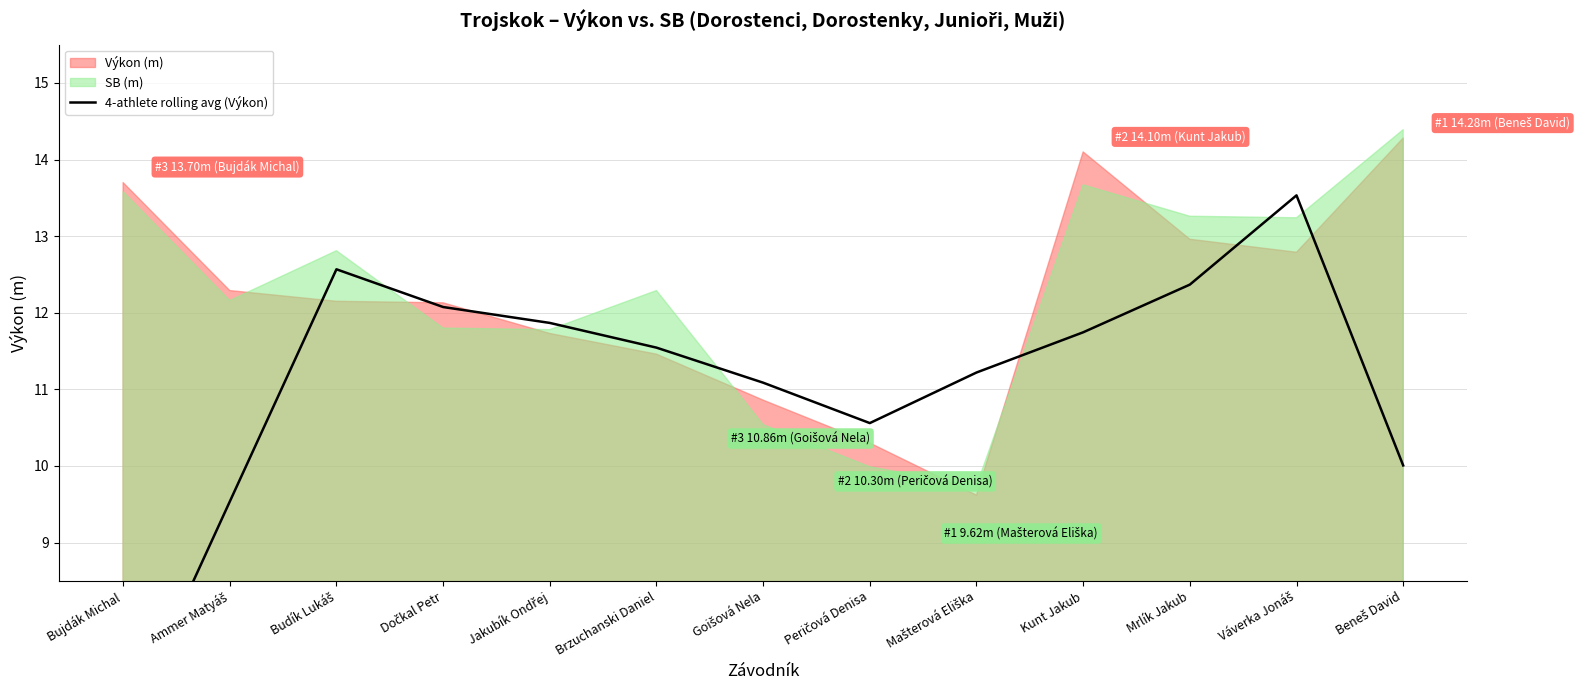

What is the label of the 3rd point from the left?

Budík Lukáš